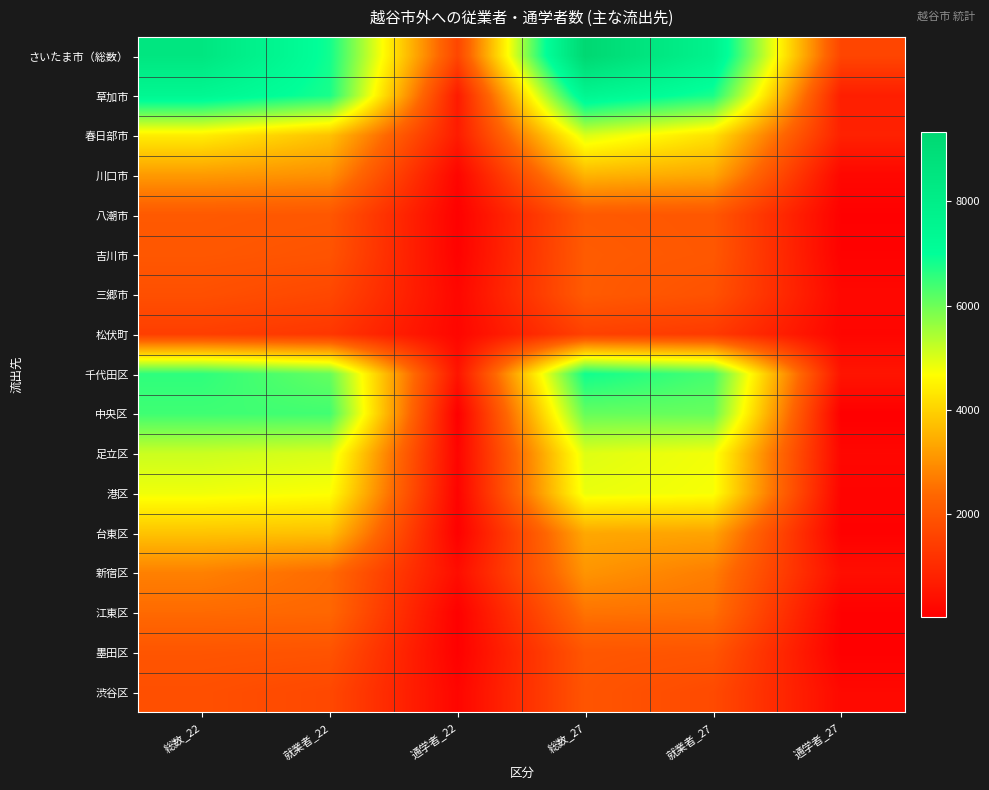

Which series has the largest total across all categories?

さいたま市（総数）